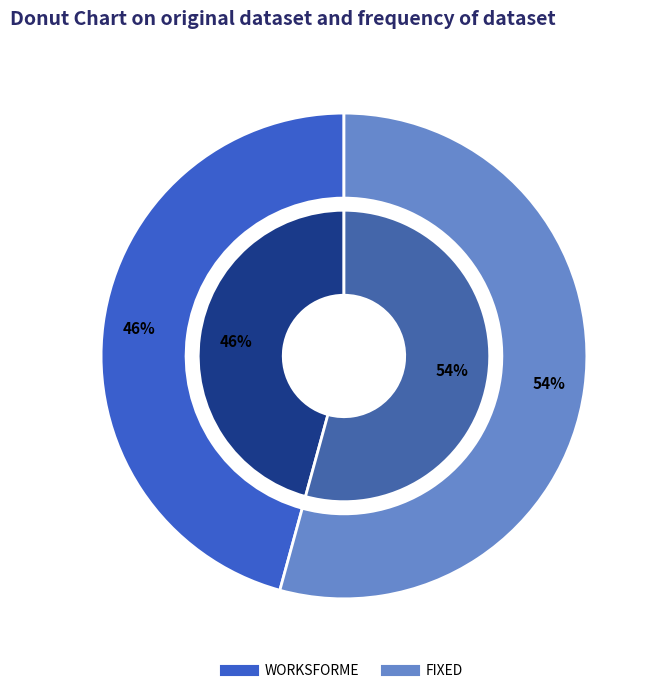

What is the majority slice?

FIXED